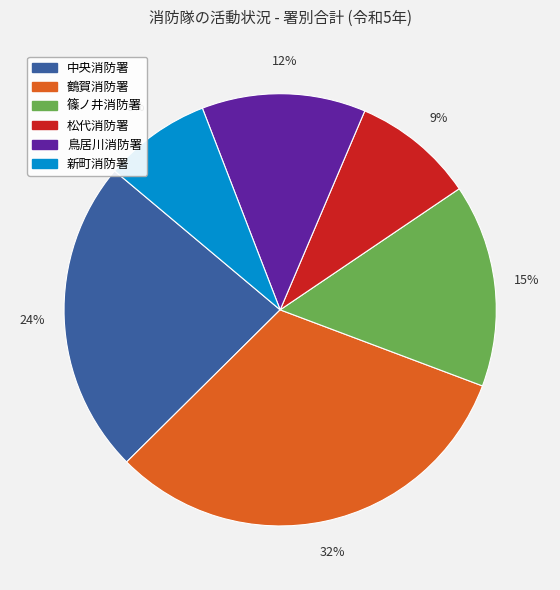

What is the largest slice in the pie chart?

鶴賀消防署